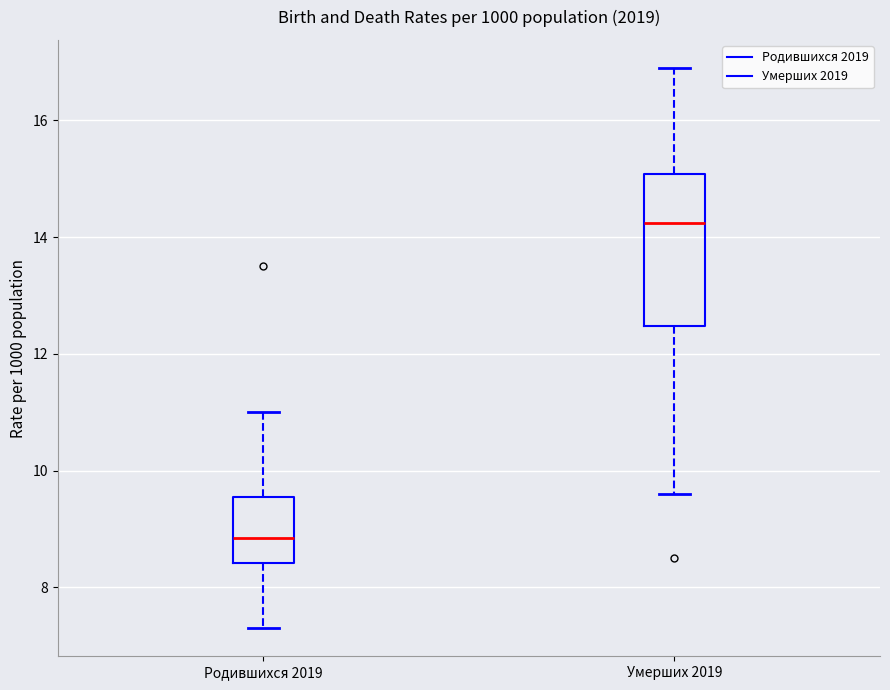

Which box's median line is the lowest?

Родившихся 2019